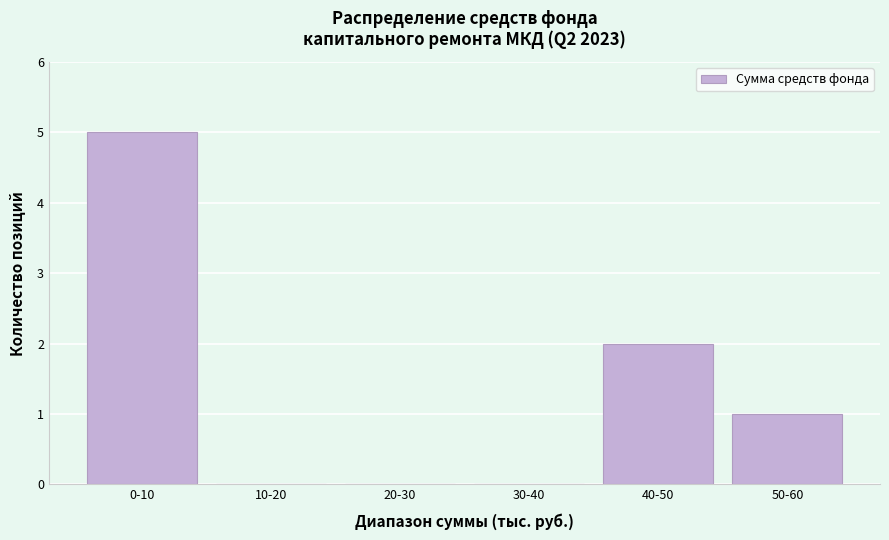

Reading right to left, list all the values displayed in this chart.

50-60=1	40-50=2	30-40=0	20-30=0	10-20=0	0-10=5